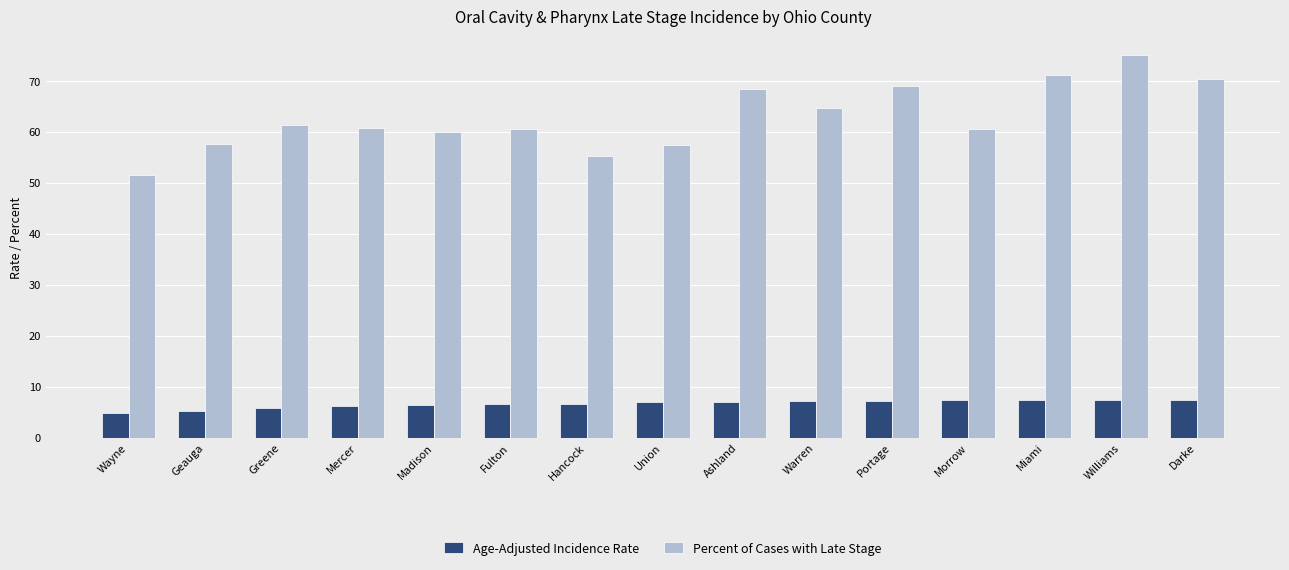

Is the value of Age-Adjusted Incidence Rate at Williams greater than the value of Percent of Cases with Late Stage at Union?

No